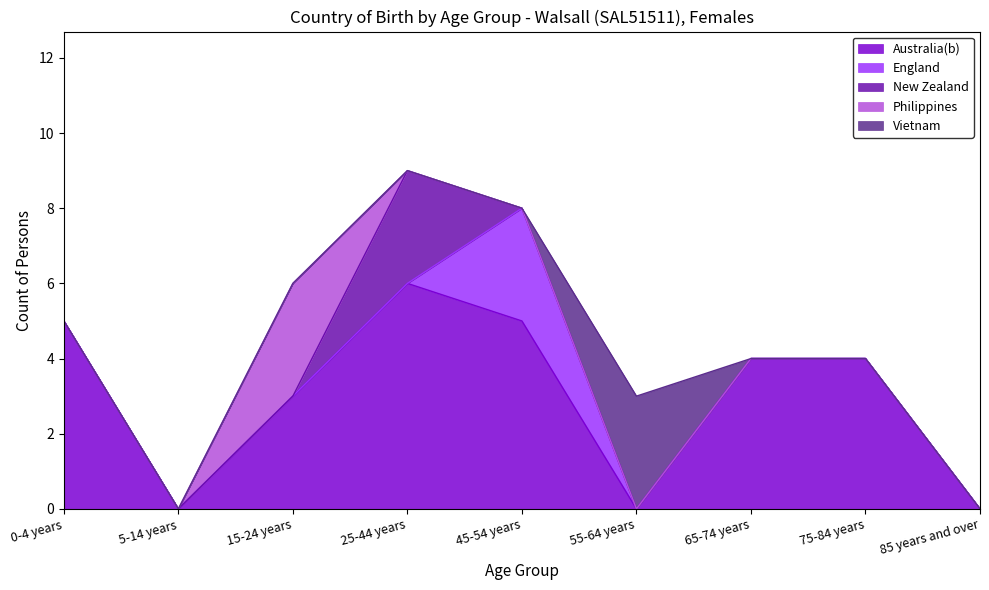

How many lines are shown in the chart?

5